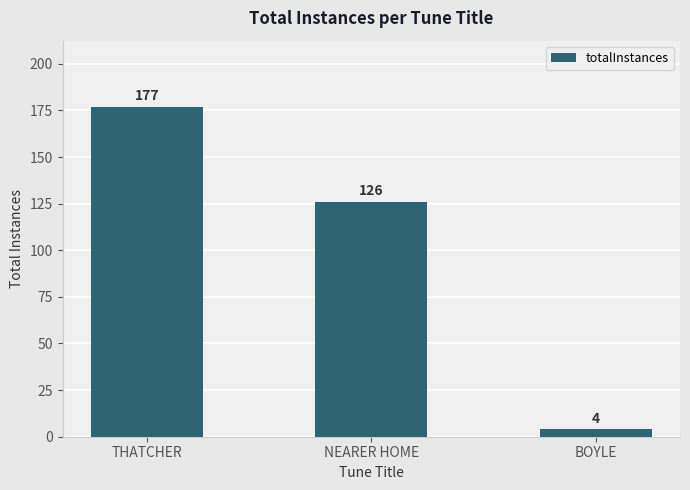

At which category does the chart reach its peak across all series?

THATCHER